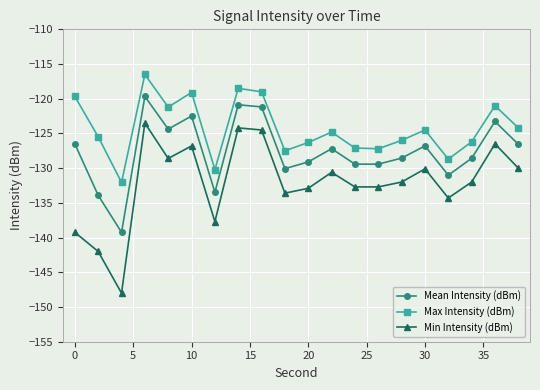

True or false: Mean Intensity (dBm) has more than 0 interior local peaks.

True